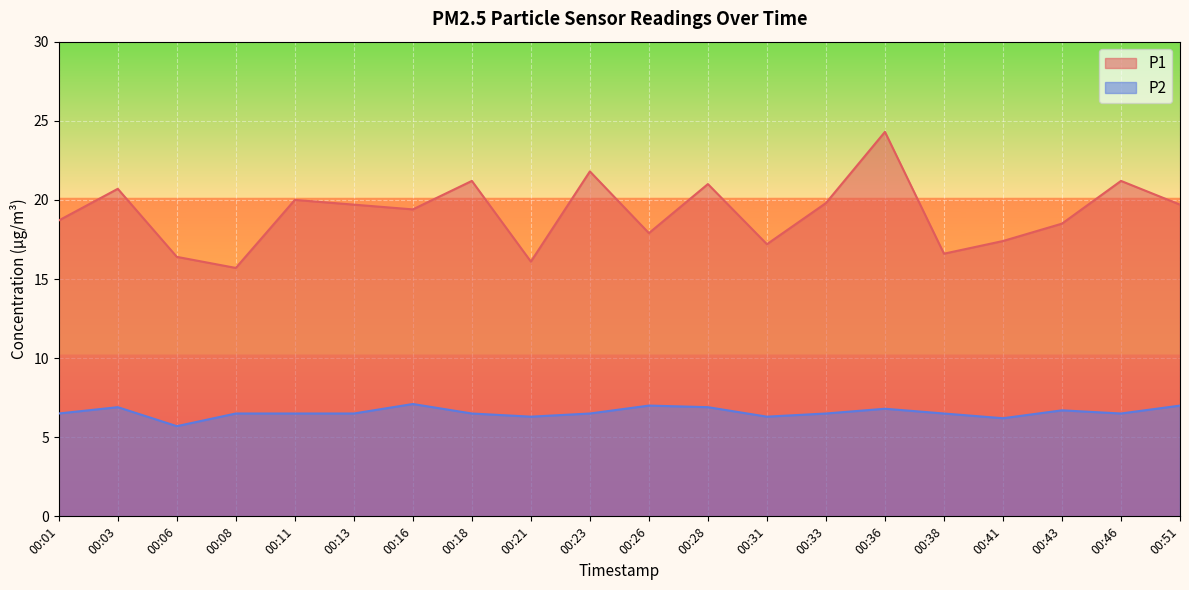

What are all the series names shown in the legend?

P1, P2